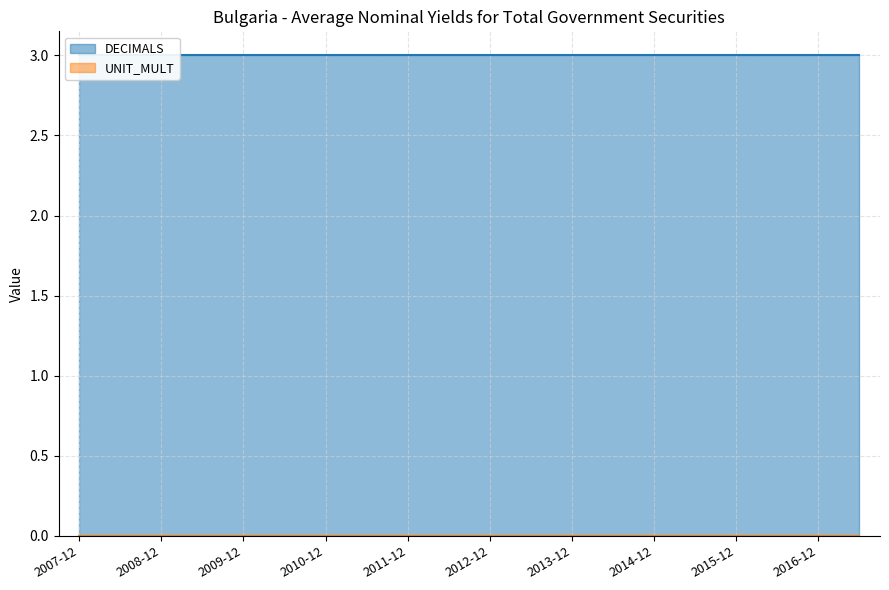

What is the label of the 15th point from the left?

2014-12